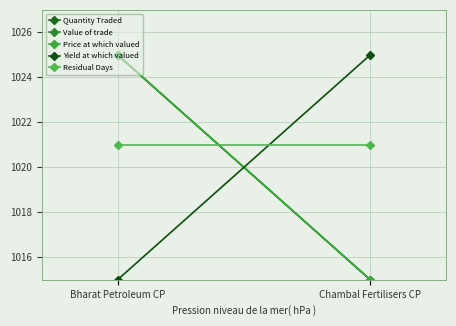

At which category is the sum across all series the highest?

Bharat Petroleum CP